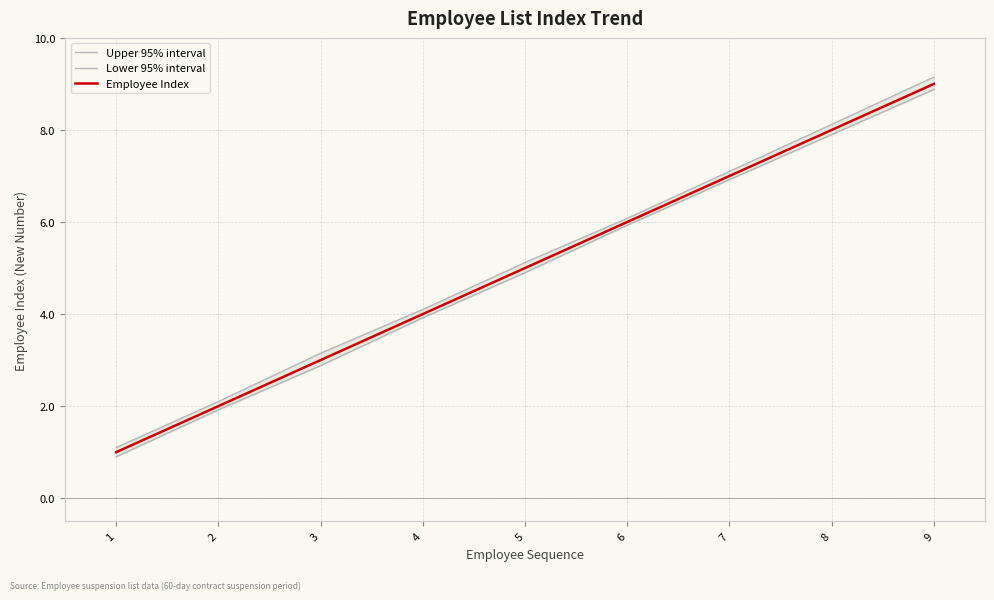

What is the value of the Upper 95% interval point at the 9th from the left?

9.2